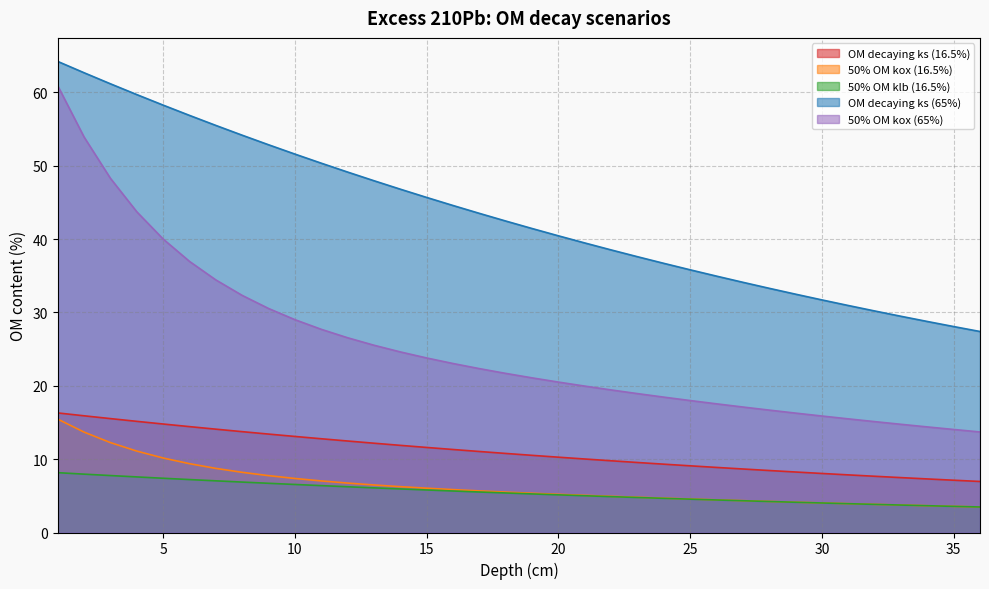

Which series has the largest total across all categories?

OM decaying ks (65%)